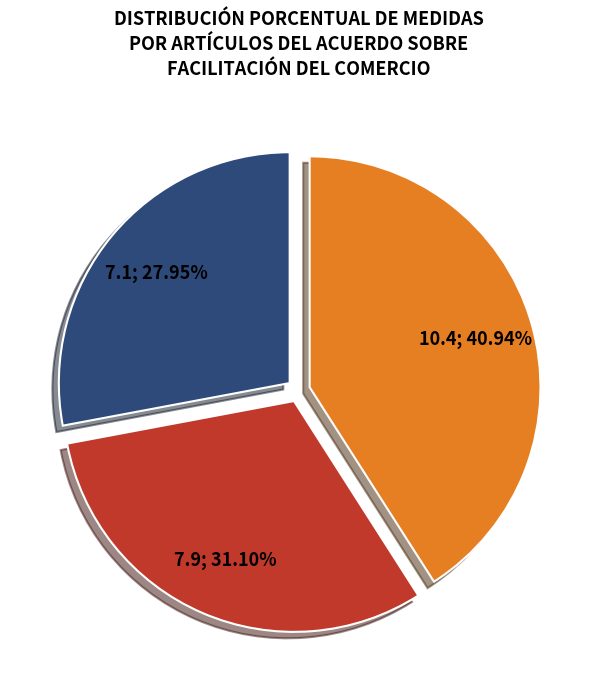

Does any single category account for the majority?

No